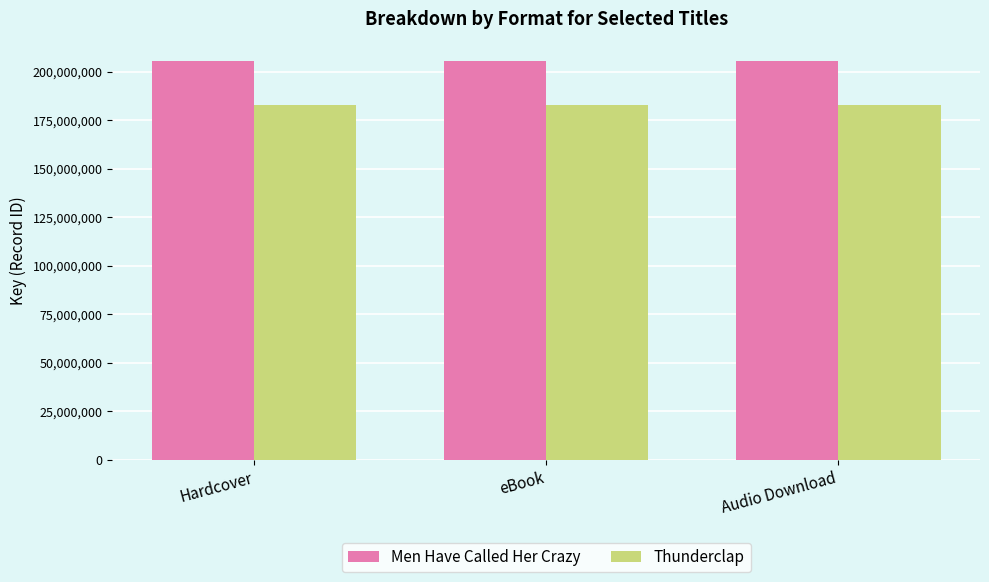

What is the label of the 3rd bar from the right?

Hardcover